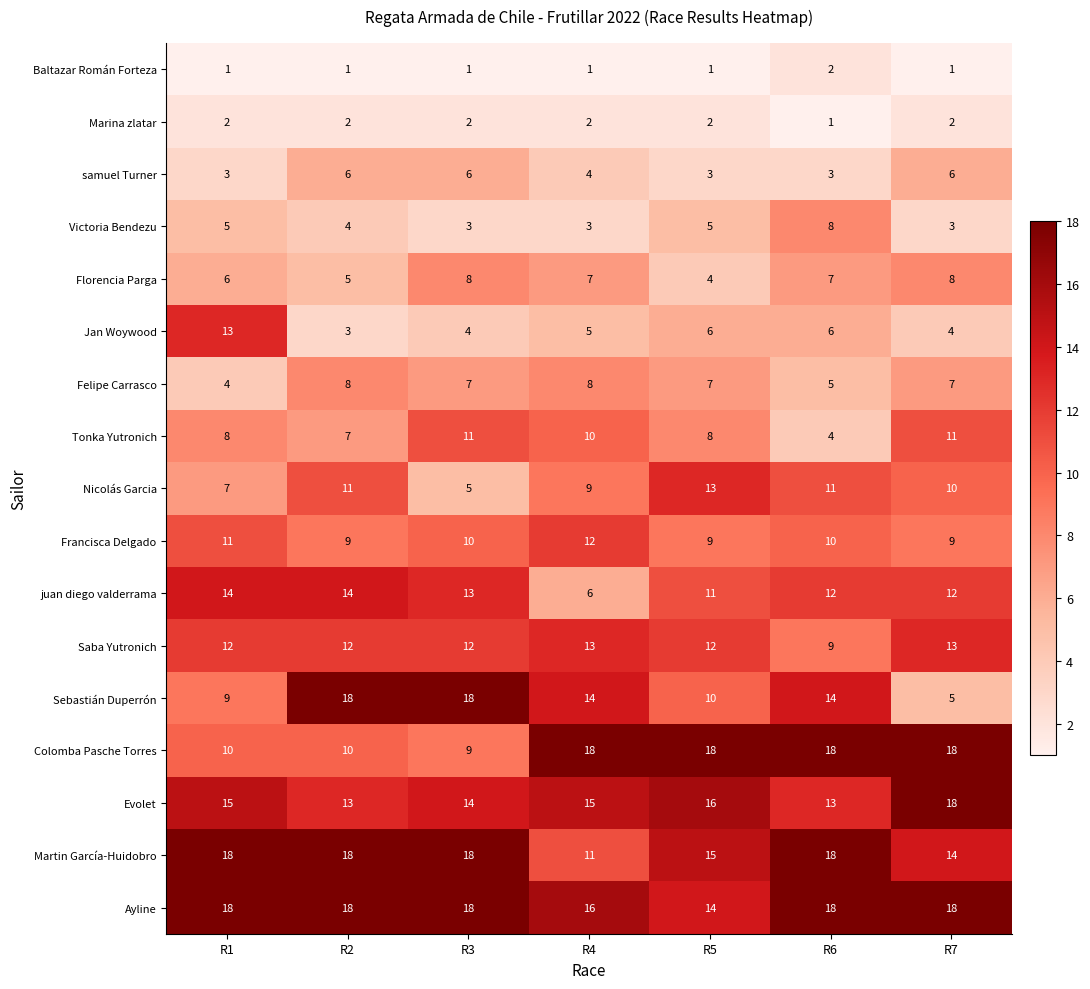

At how many categories does at least one series exceed 14?

7